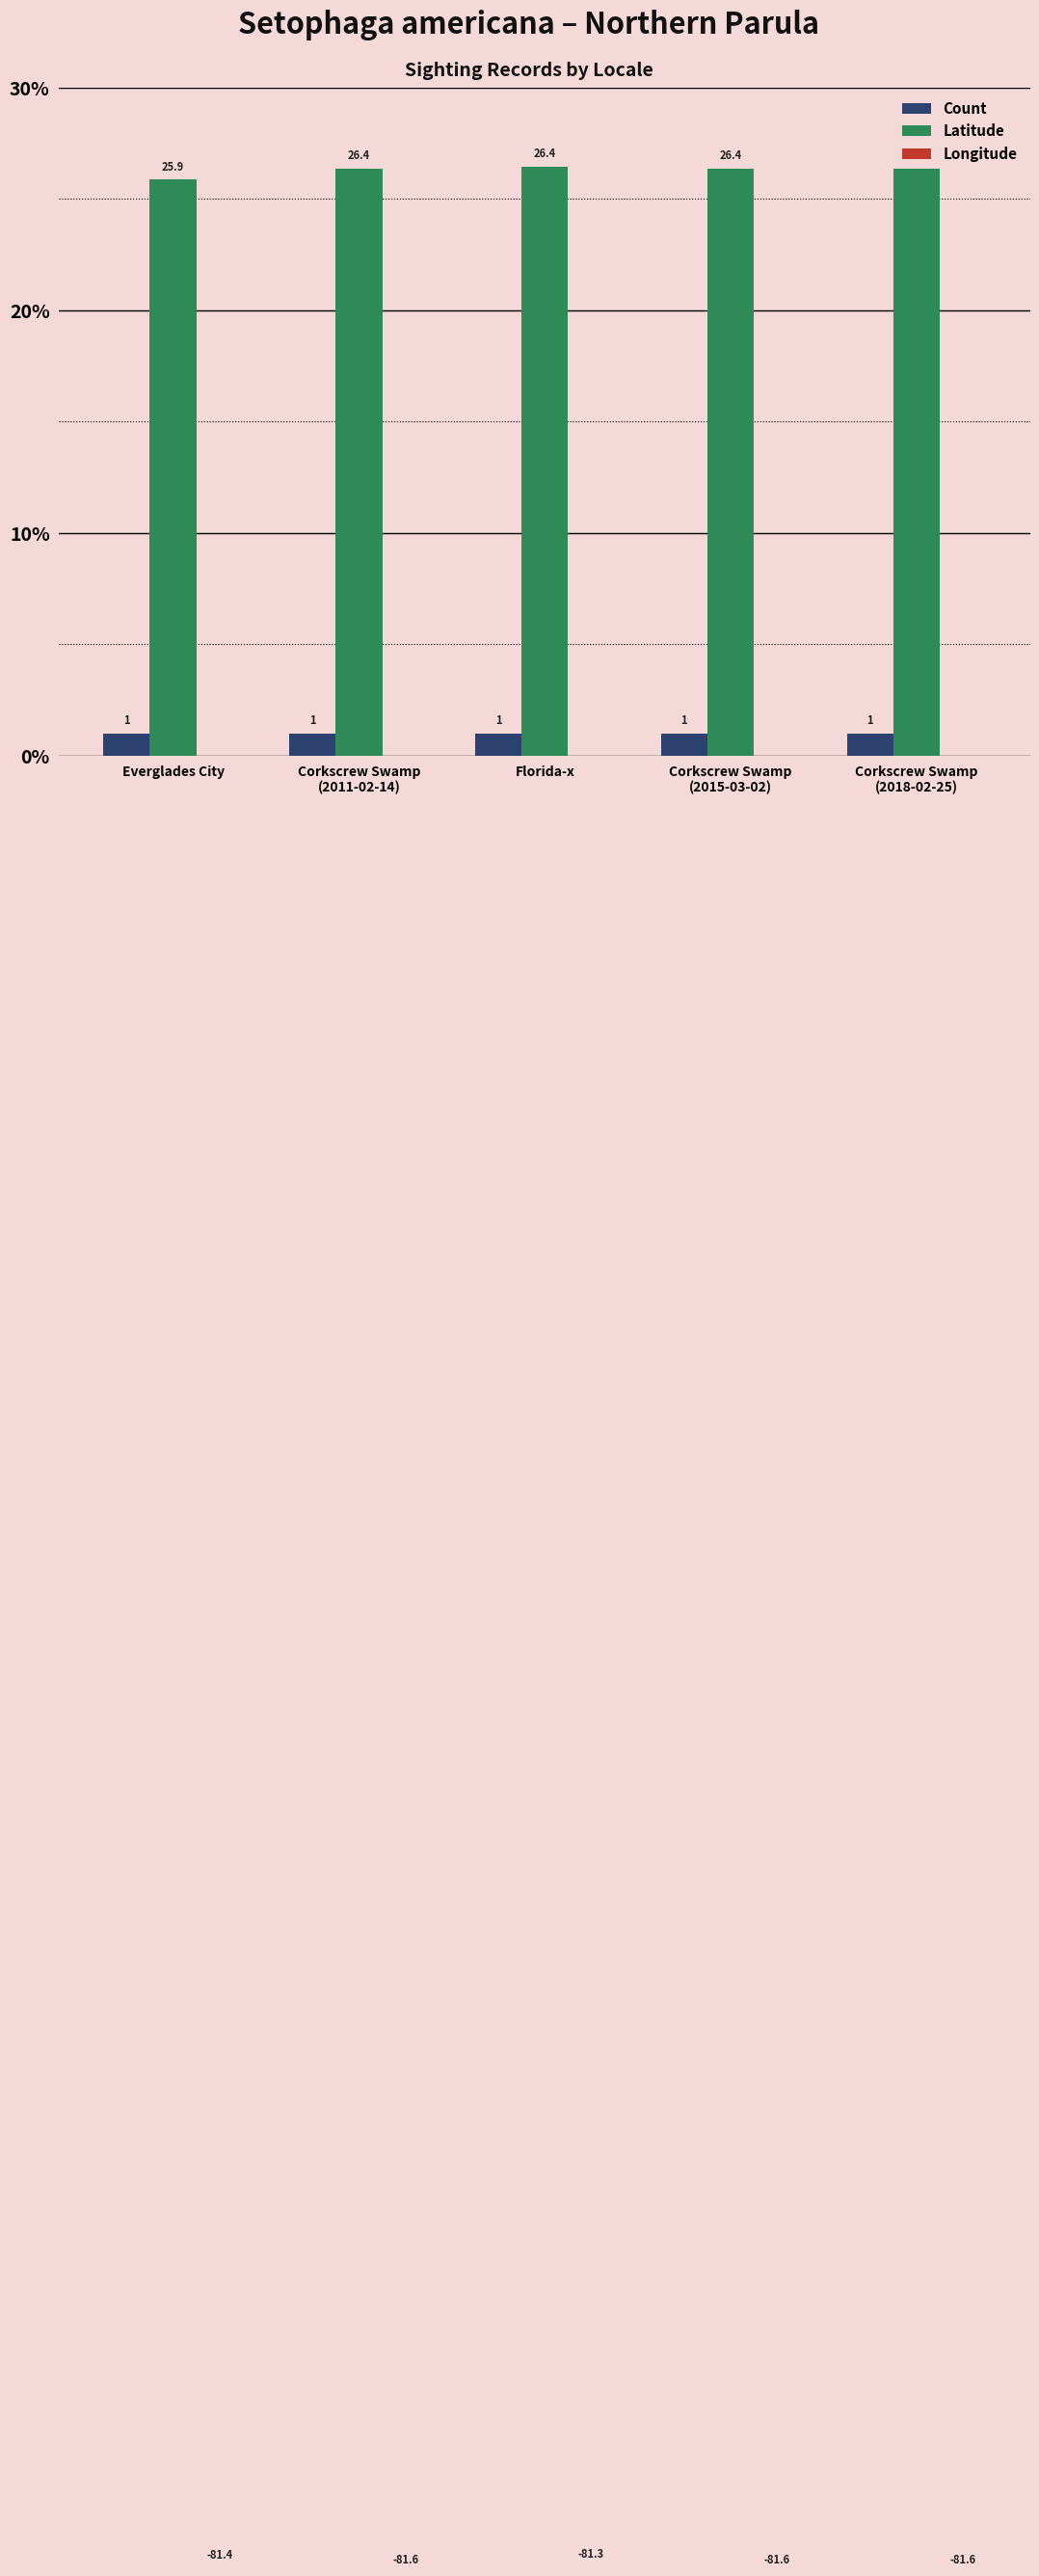

Does the chart contain stacked bars?

No